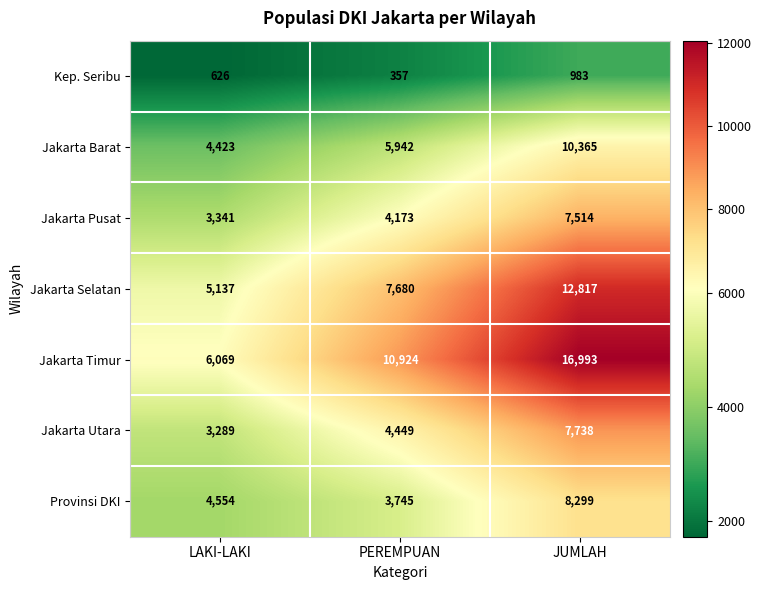

How many categories are shown in the chart?

3